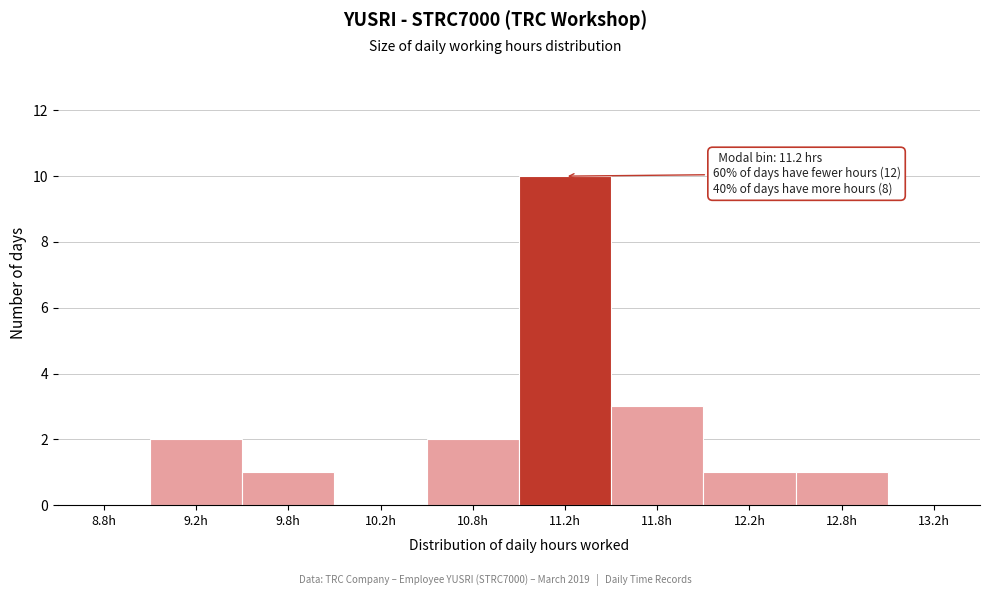

Which range on the x-axis has the tallest bar?

11.0 to 11.5